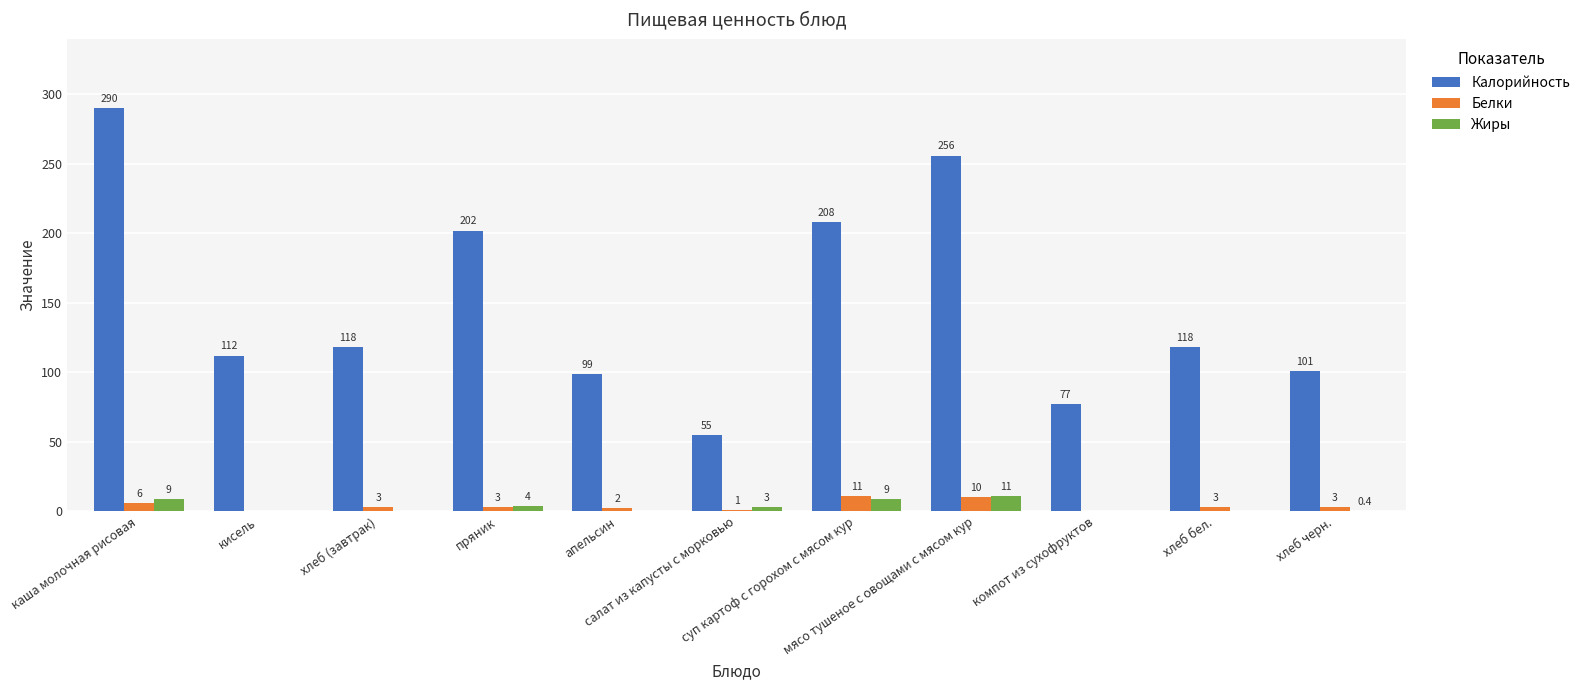

What is the total value across all series at компот из сухофруктов?

77.0